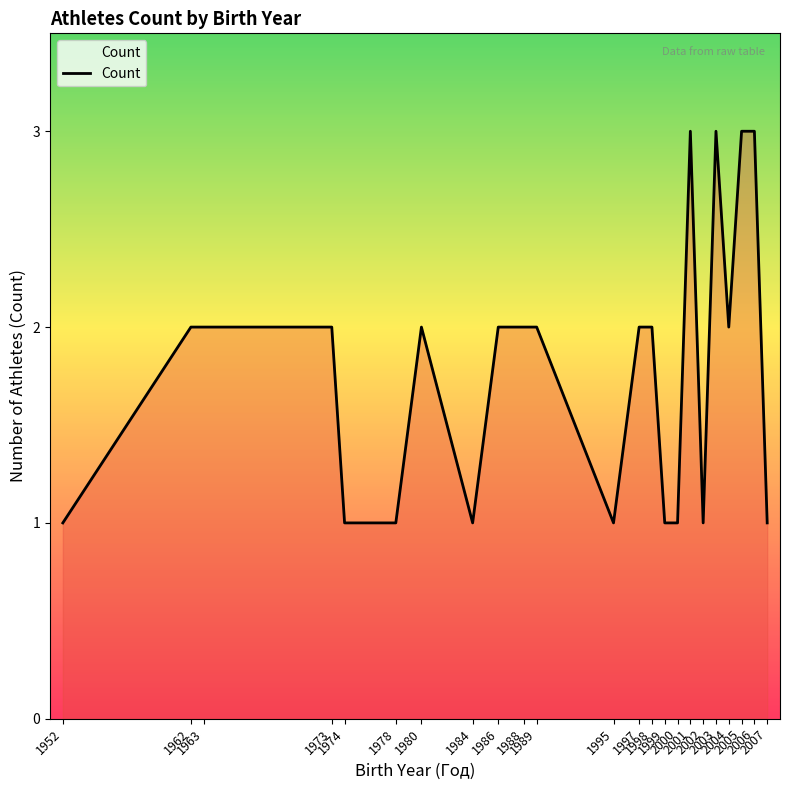

What is the smallest value displayed?

1